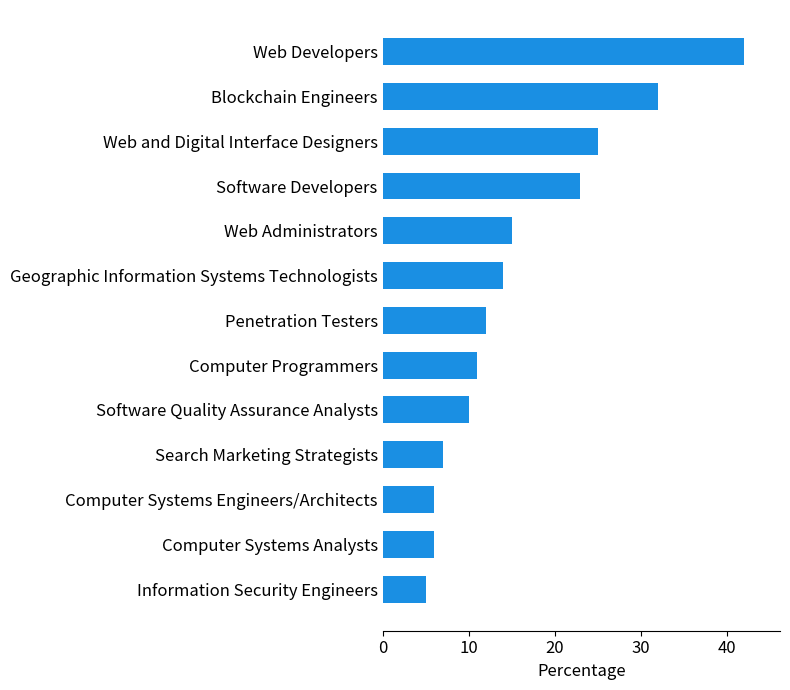

What is the sum of all values?

208